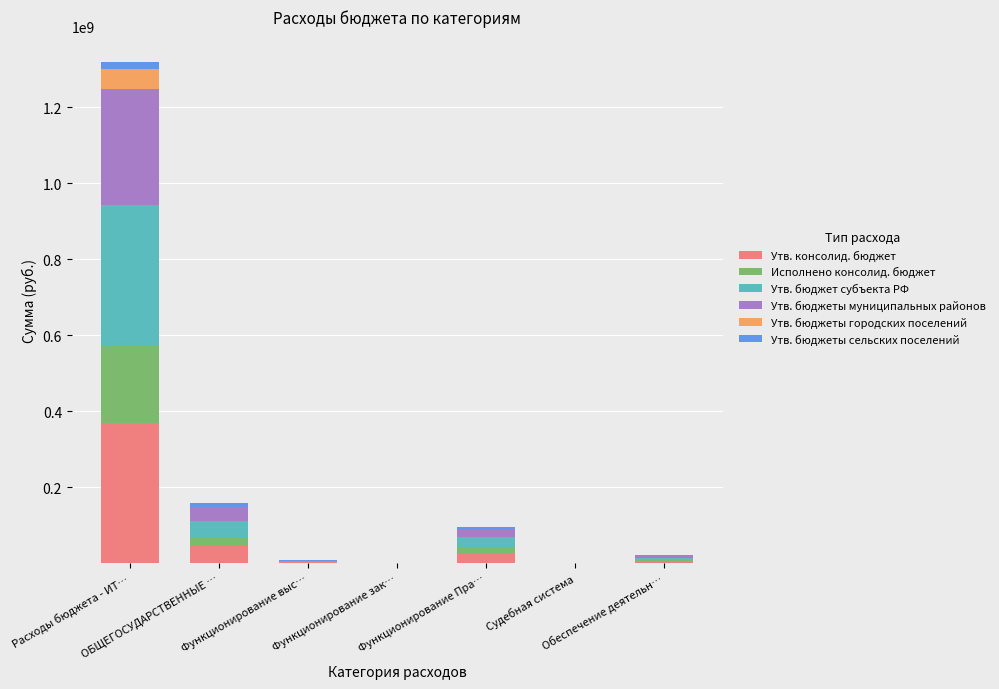

What are all the series names shown in the legend?

Утв. консолид. бюджет, Исполнено консолид. бюджет, Утв. бюджет субъекта РФ, Утв. бюджеты муниципальных районов, Утв. бюджеты городских поселений, Утв. бюджеты сельских поселений